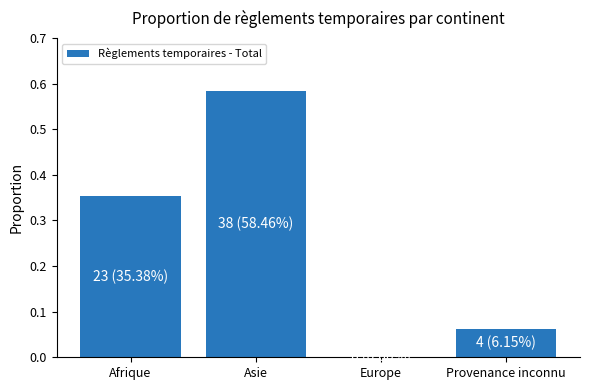

What is the sum of all values?

1.0